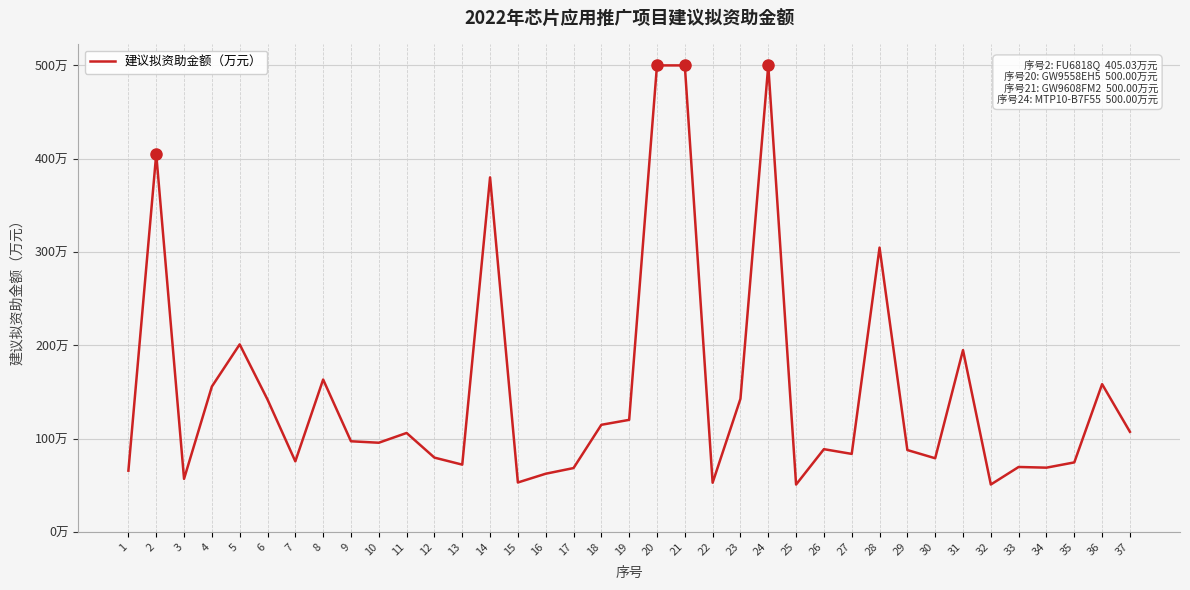

Rank the categories by value from highest to lowest.

20, 21, 24, 2, 14, 28, 5, 31, 8, 36, 4, 23, 6, 19, 18, 37, 11, 9, 10, 26, 29, 27, 12, 30, 7, 35, 13, 33, 34, 17, 1, 16, 3, 15, 22, 32, 25